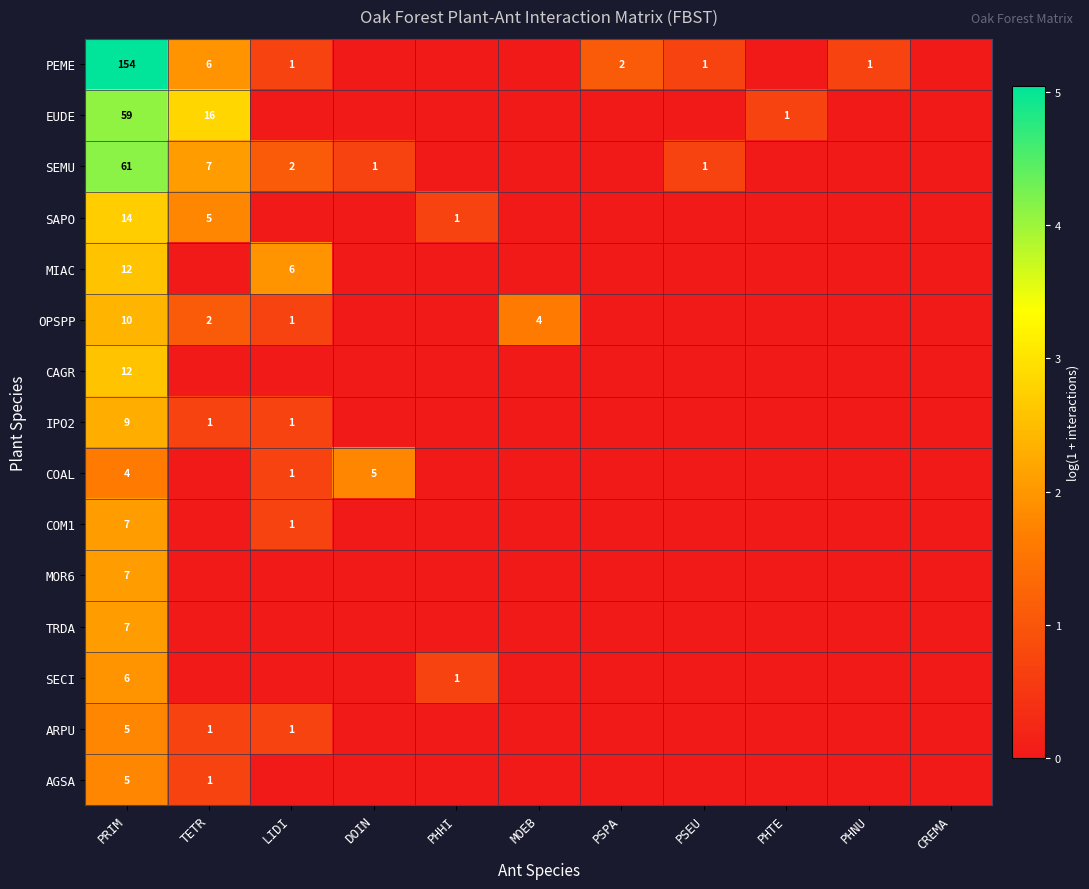

What is the total value across all series at PRIM?

372